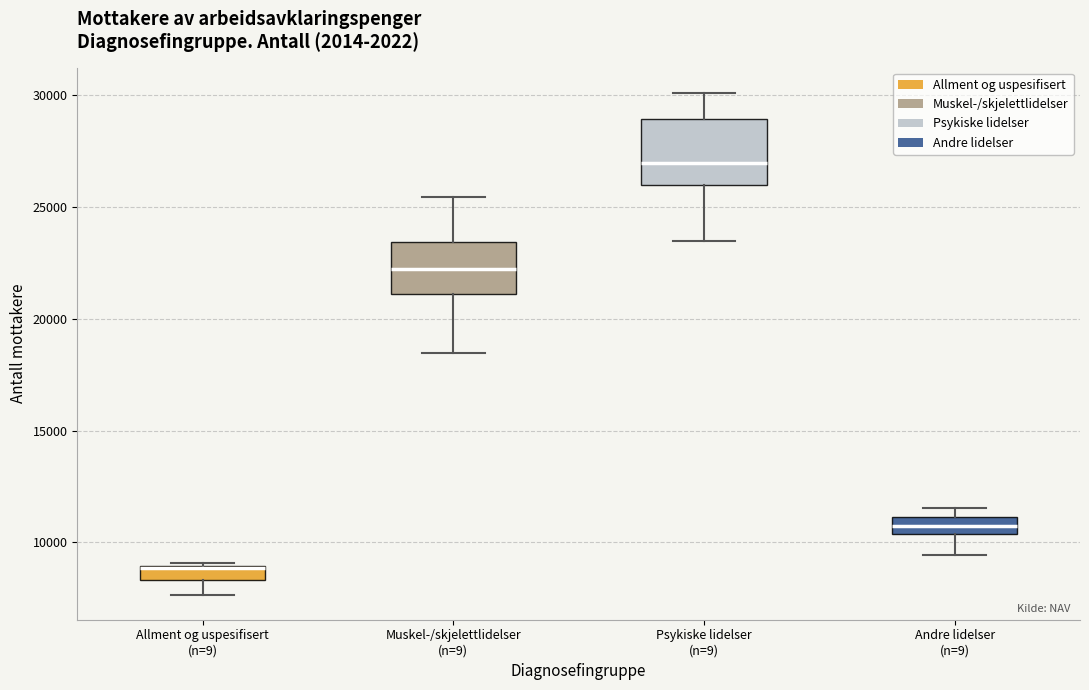

Where is the lower edge of the box for Andre lidelser (n=9) on the y-axis? The values are not printed on the chart, so give them approximately, as read against the axis.

10500